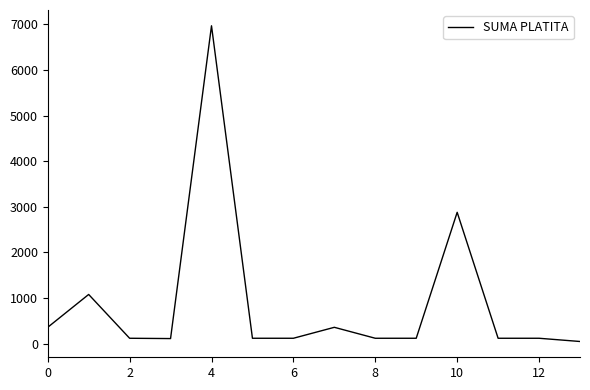

What is the sum of all values?

12650.0